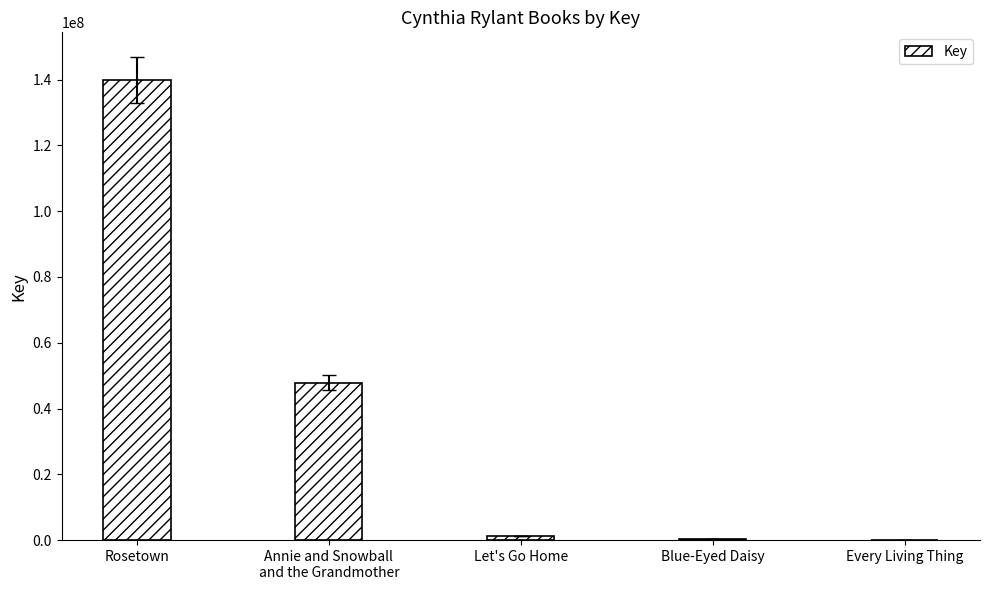

How many distinct data groups are displayed?

1